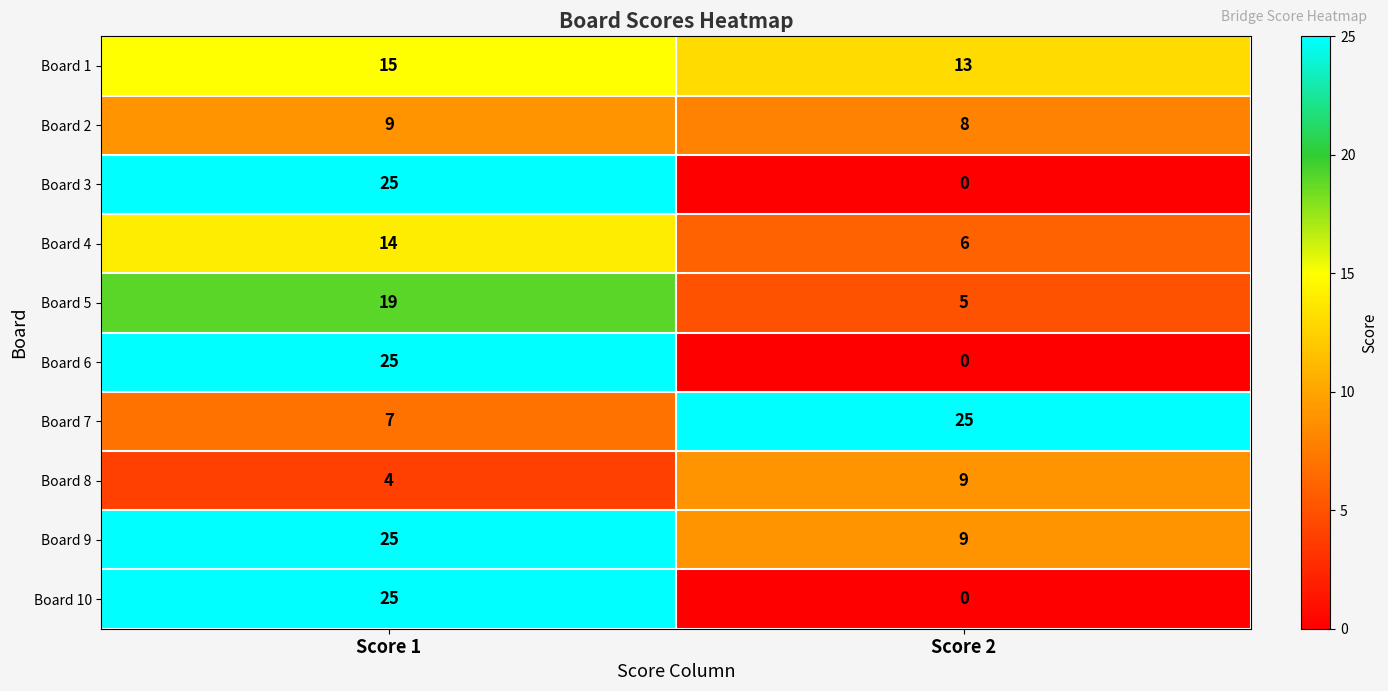

List the labels in order of Board 1 value, largest first.

Score 1, Score 2